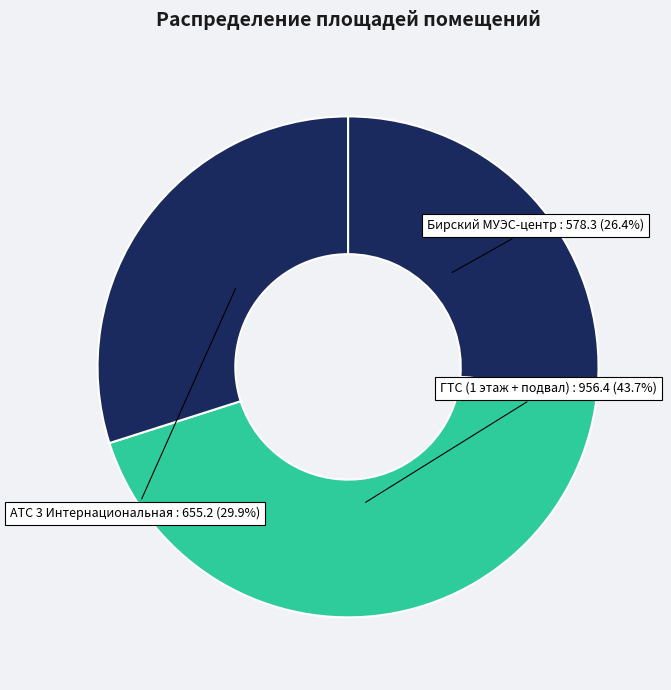

Count the number of slices in the pie.

3